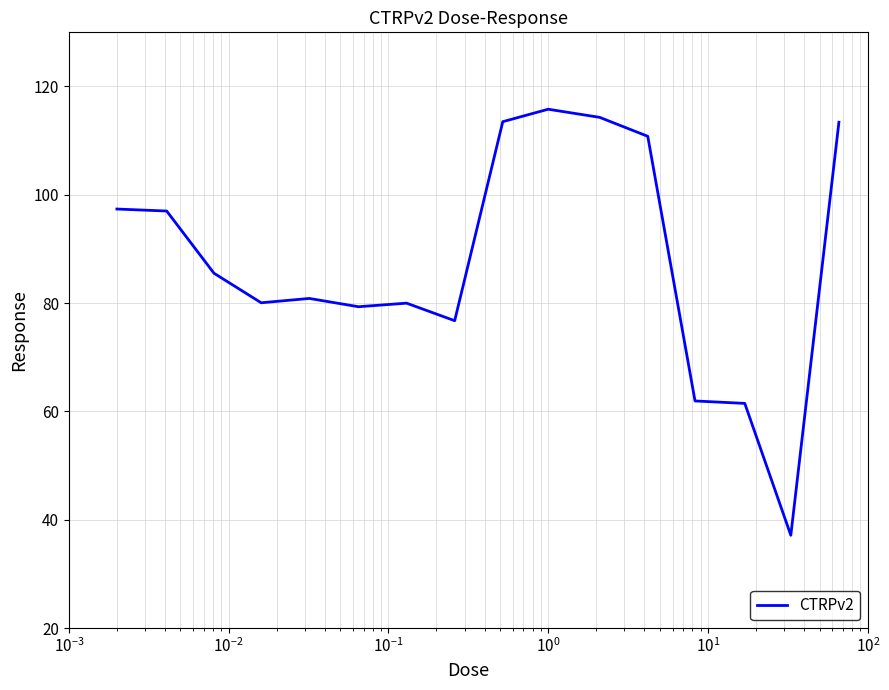

What is the difference between the maximum and minimum values?

78.7